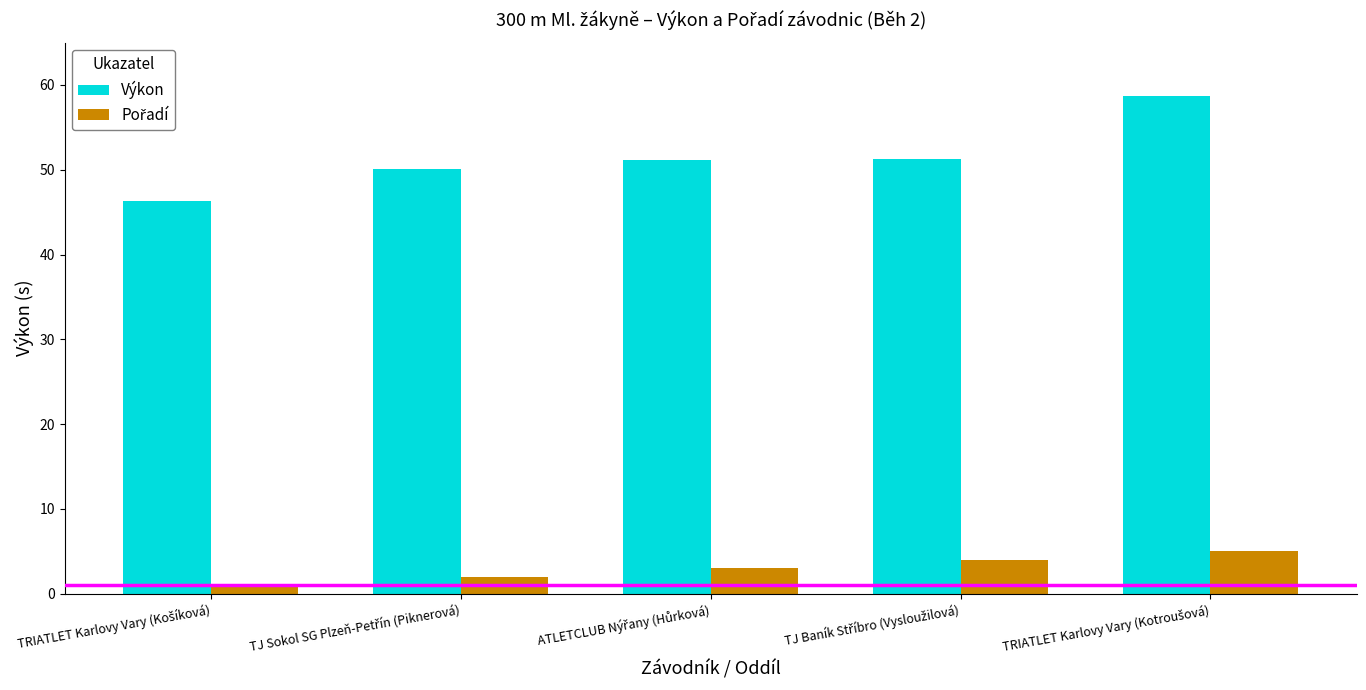

What is the maximum value for Výkon?

58.7